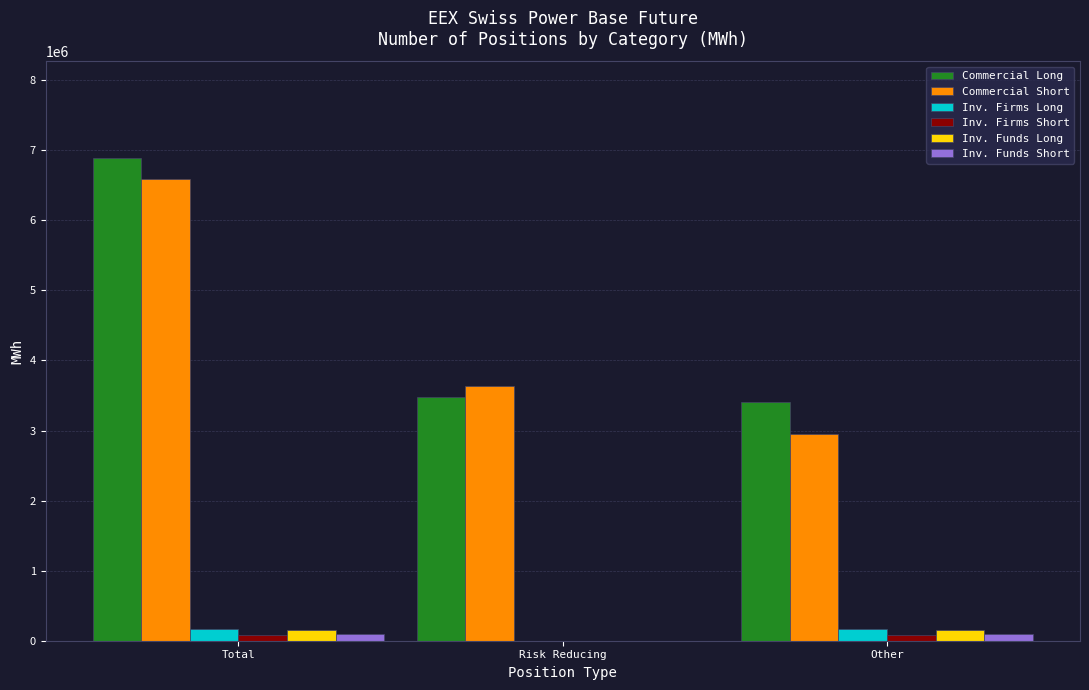

Which series has the largest range (max minus min)?

Commercial Short